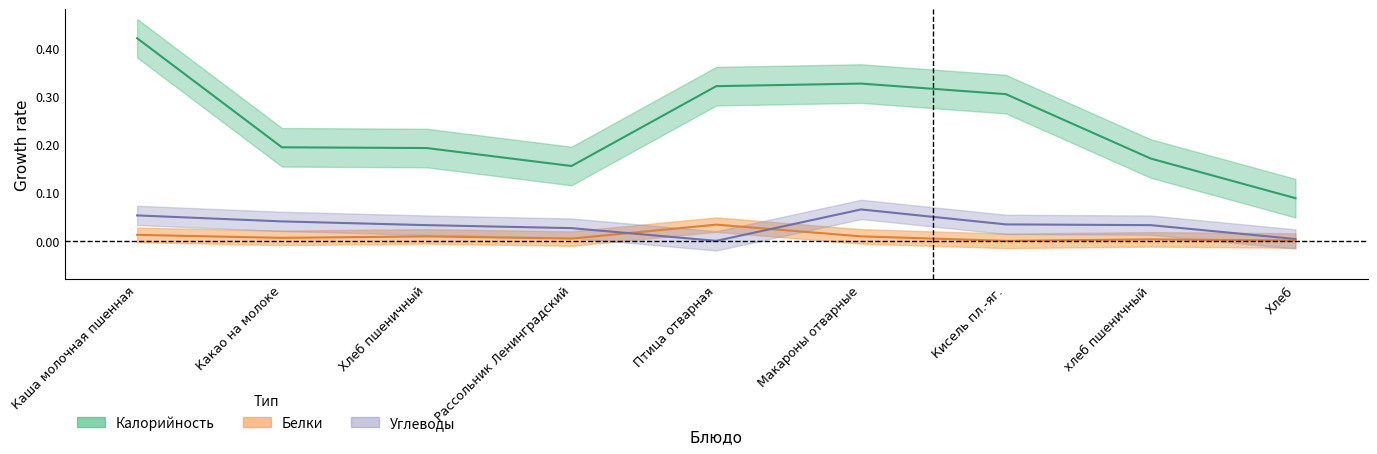

Is the value of Калорийность at Рассольник Ленинградский greater than the value of Белки at Какао на молоке?

Yes